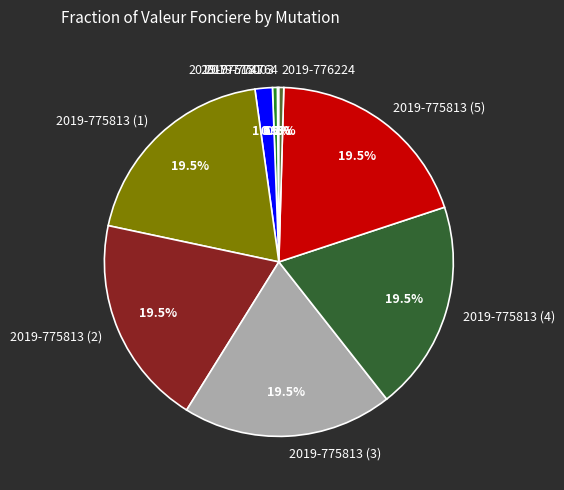

Is 2019-775813 (3) the majority of the pie?

No